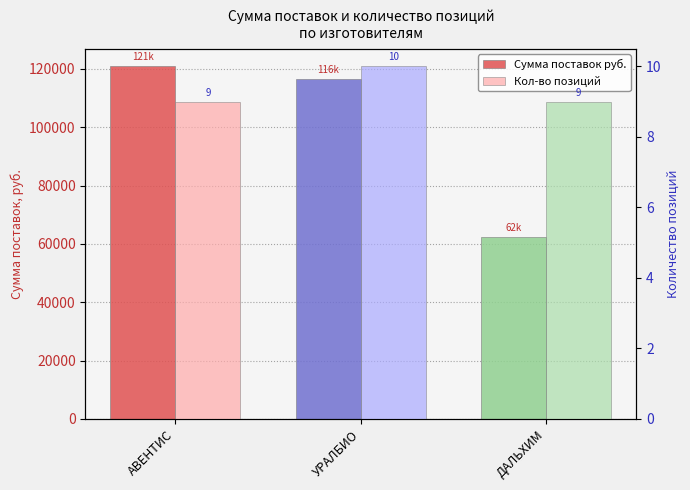

What is the total value across all series at АВЕНТИС?

120847.4